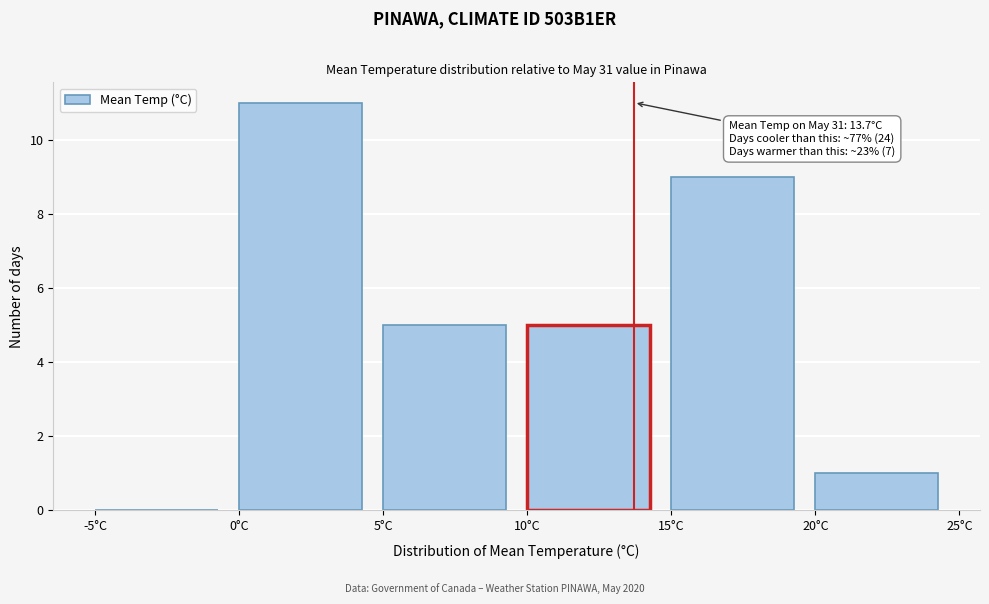

Which range on the x-axis has the tallest bar?

0 to 5